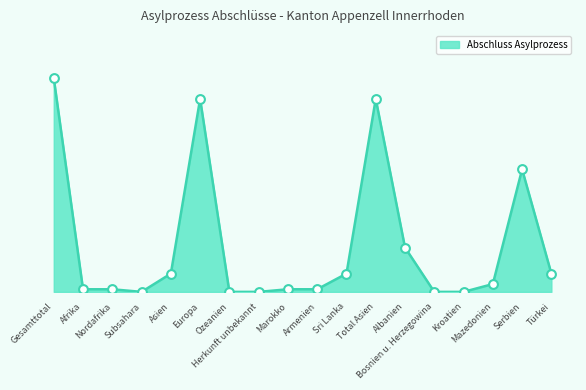

Is this an area chart (filled region under the line)?

Yes